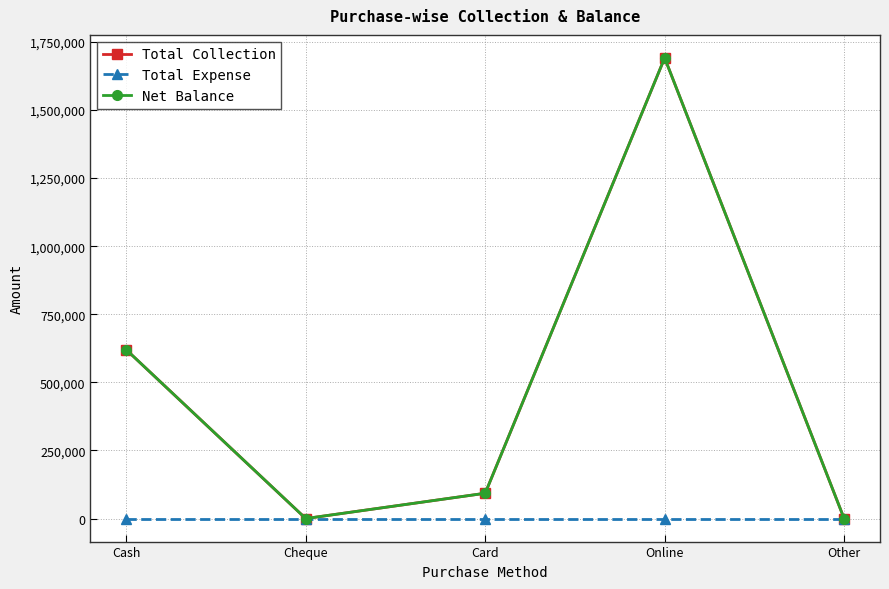

At which label does Total Expense reach its peak?

Cash